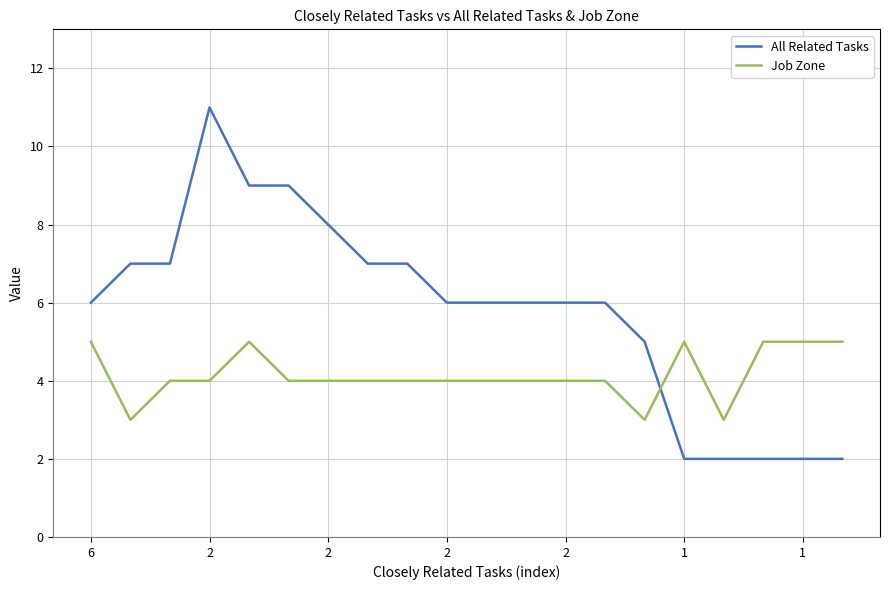

What is the maximum value for All Related Tasks?

11